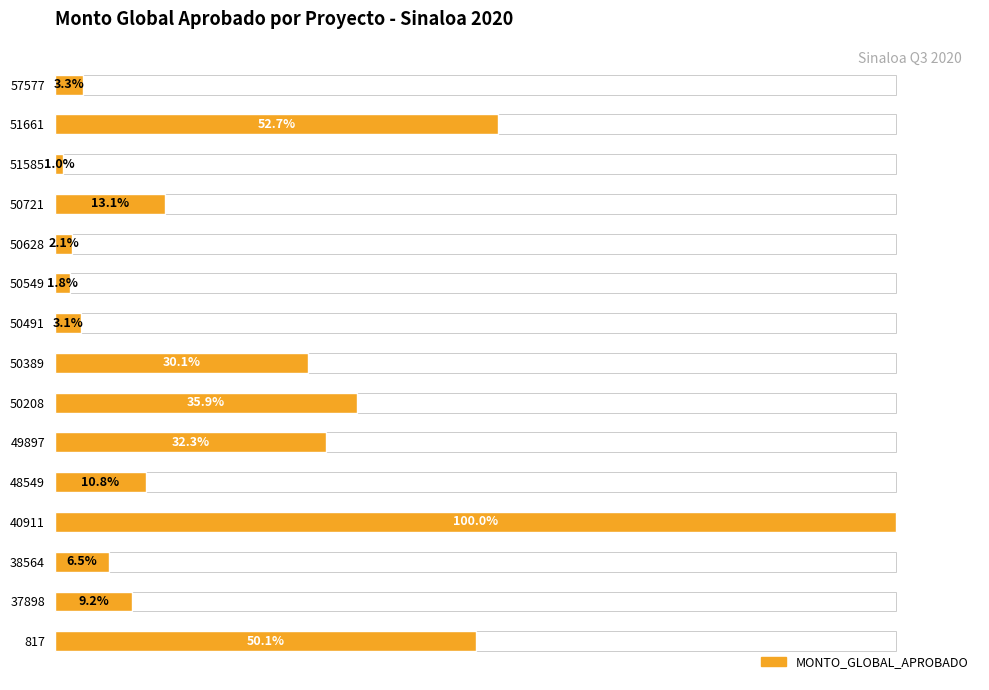

Read the value at 51661.

52.7